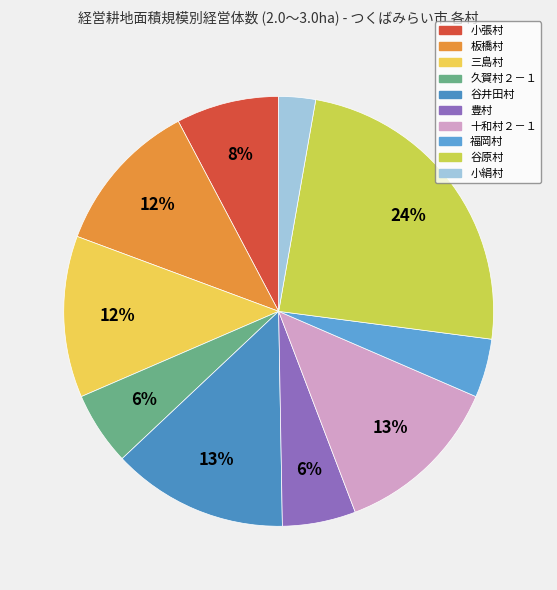

To the nearest percent, what is the average slice percentage?

10%